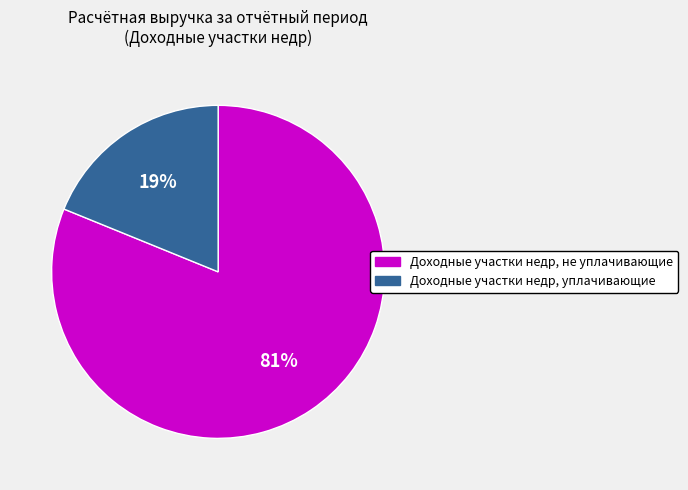

Is Доходные участки недр, уплачивающие the majority of the pie?

No